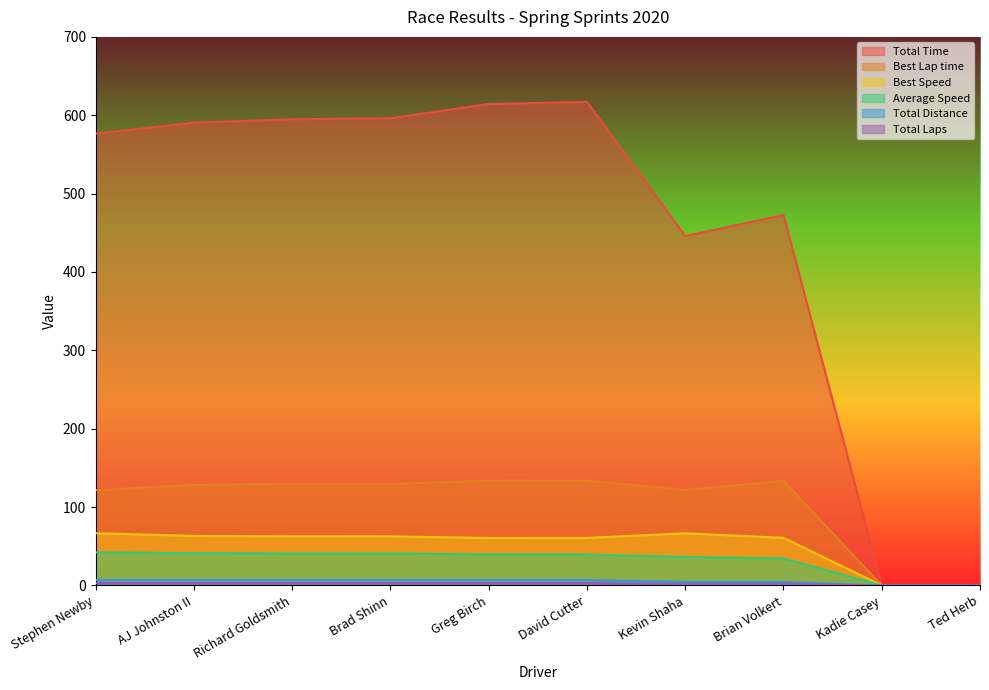

Which series changed the most between David Cutter and Brian Volkert?

Total Time